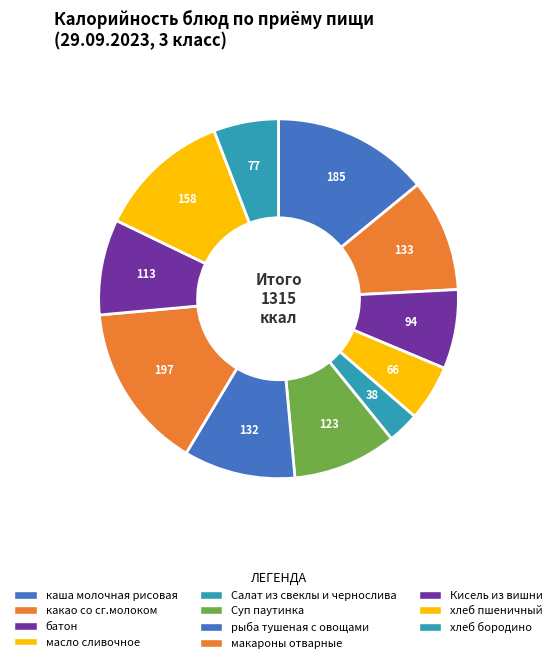

How many segments does this pie chart have?

11